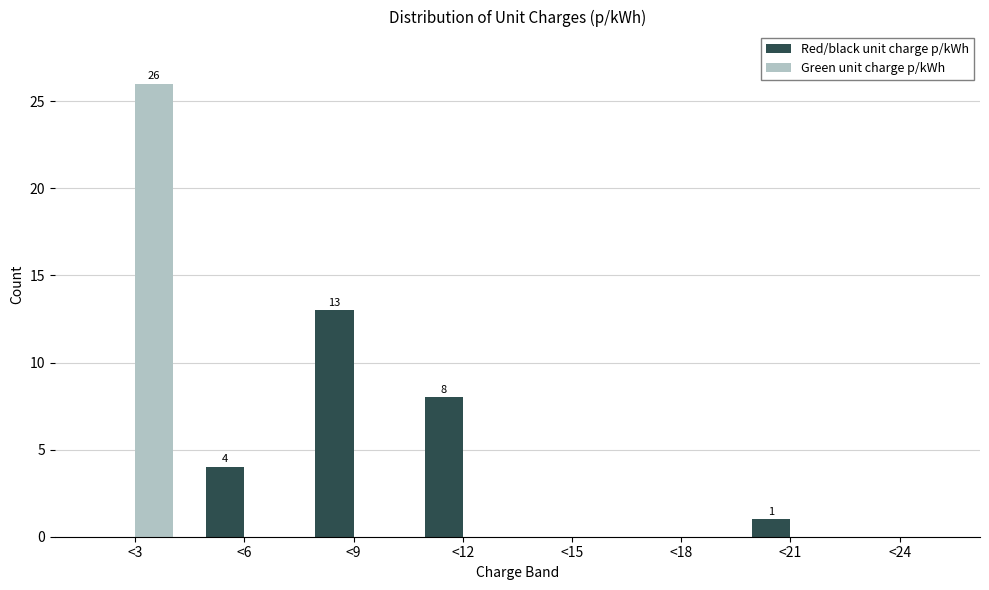

Reading left to right, extract all data points from this chart.

Red/black unit charge p/kWh: <3=0	<6=4	<9=13	<12=8	<15=0	<18=0	<21=1	<24=0
Green unit charge p/kWh: <3=26	<6=0	<9=0	<12=0	<15=0	<18=0	<21=0	<24=0